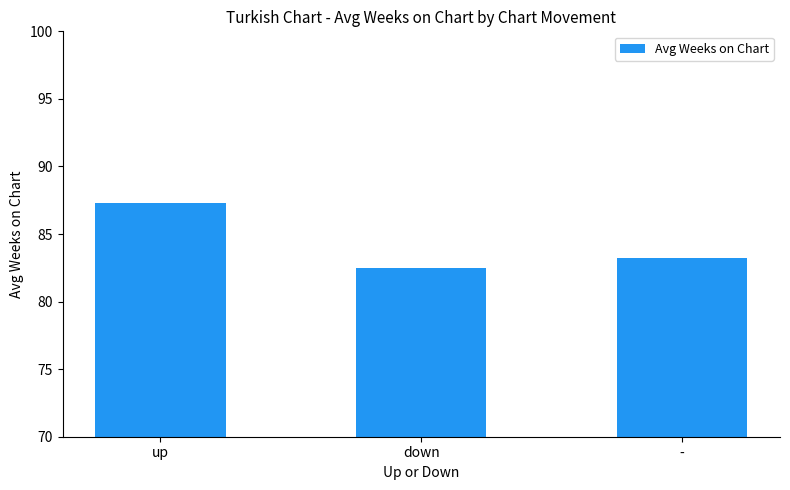

Read the value at up.

87.3